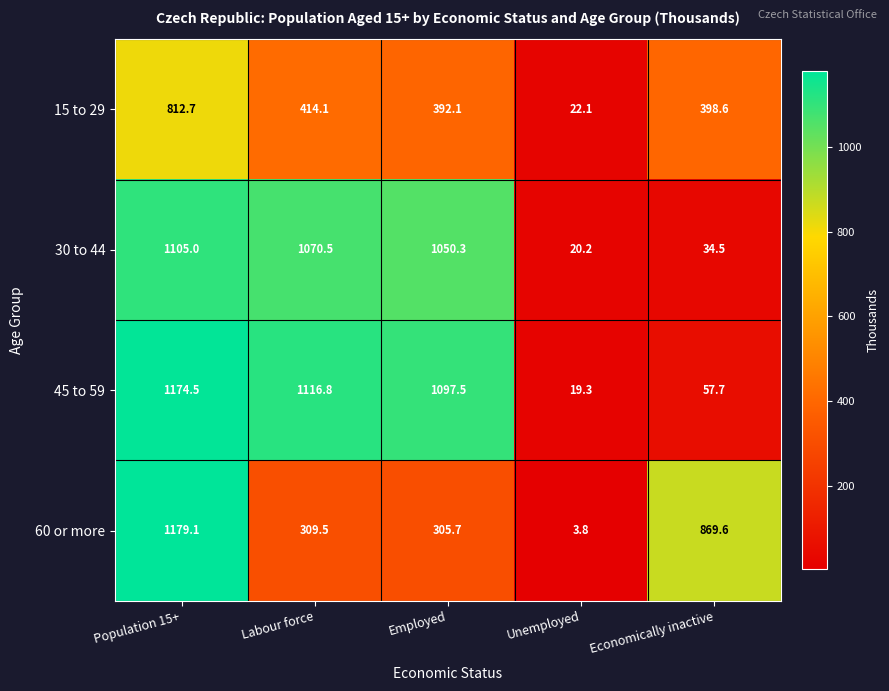

At Employed, list the series in order from smallest to largest.

60 or more, 15 to 29, 30 to 44, 45 to 59